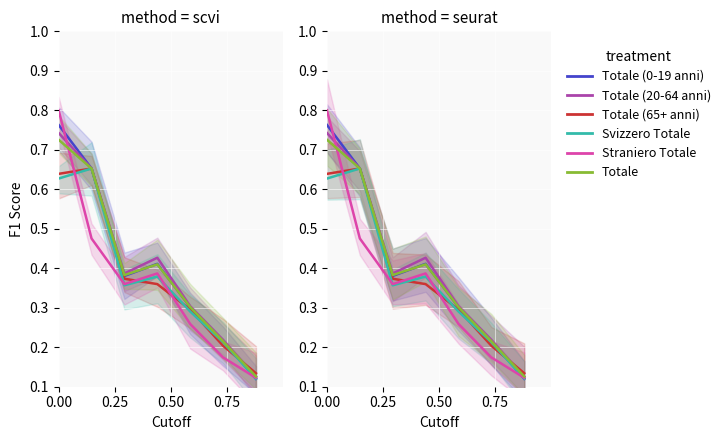

How many Svizzero Totale values are between 0 and 1?

7